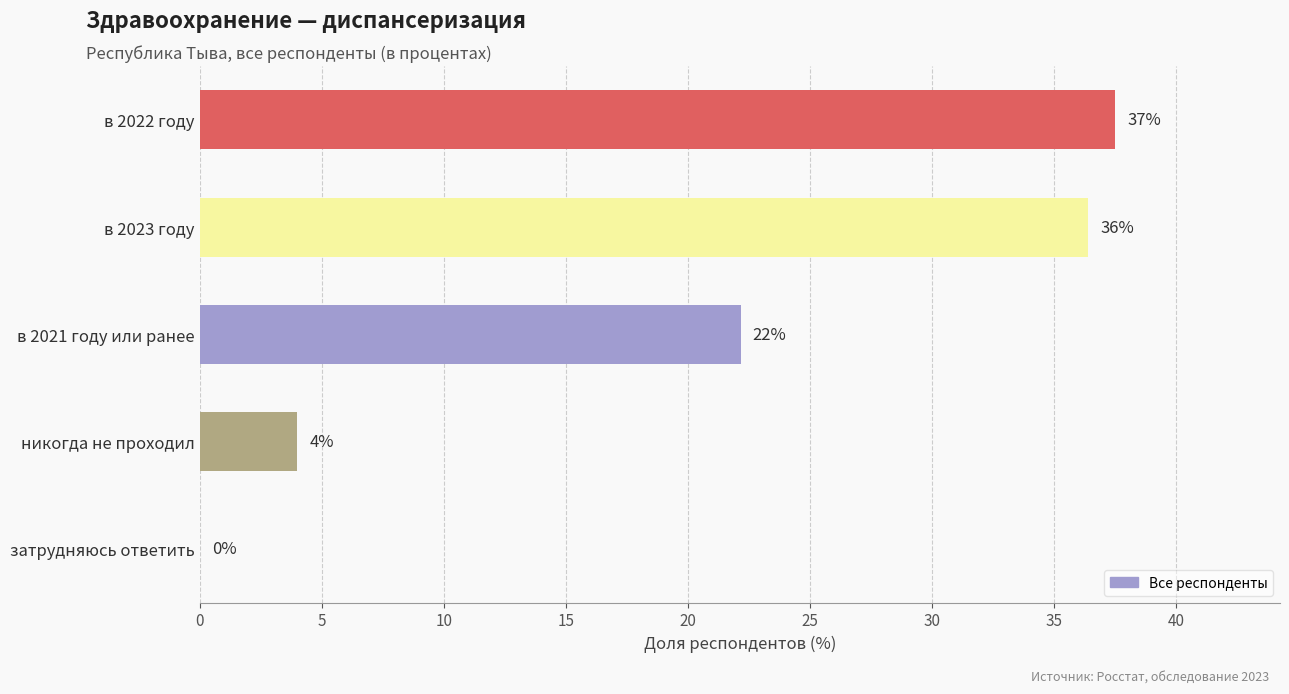

How many distinct data groups are displayed?

1